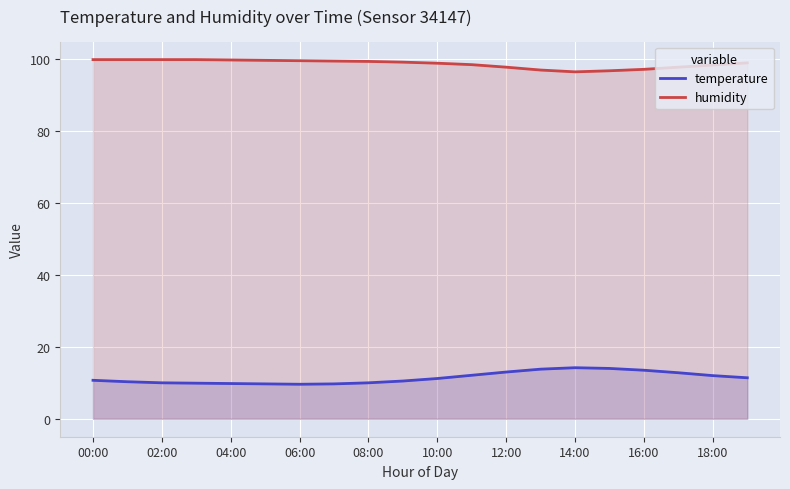

True or false: humidity and temperature cross at least once.

False